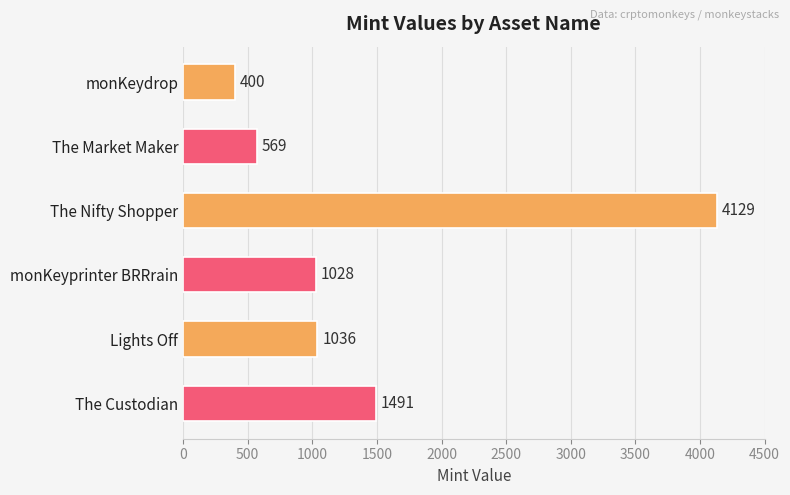

Where is the data nearest to the value 2264?

The Custodian